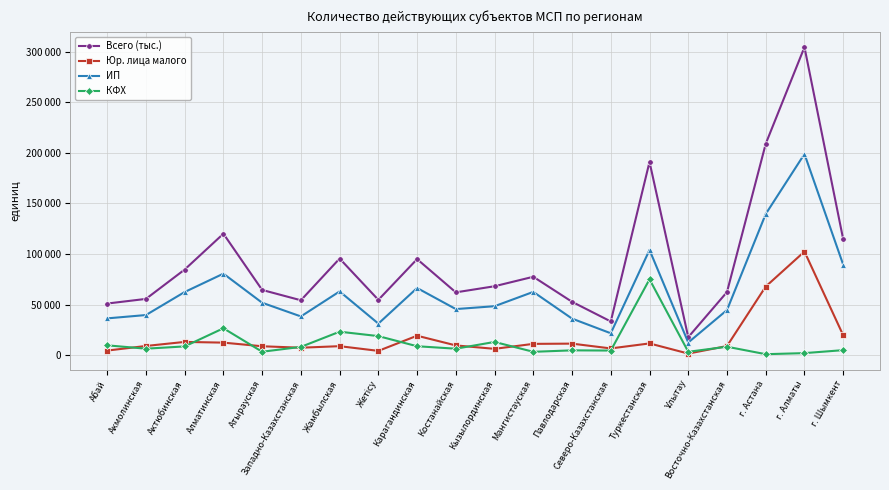

Which series has the largest total across all categories?

Всего (тыс.)